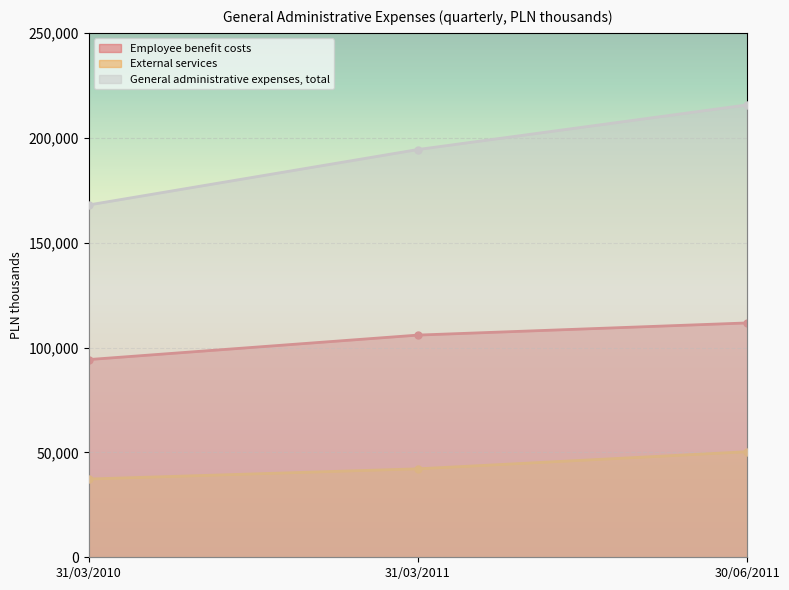

The value of Employee benefit costs at 31/03/2011 is 105921. True or false?

True